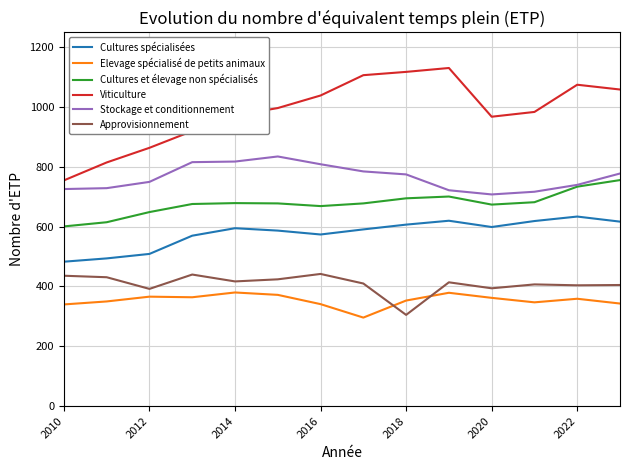

List the series in order of their peak value, highest first.

Viticulture, Stockage et conditionnement, Cultures et élevage non spécialisés, Cultures spécialisées, Approvisionnement, Elevage spécialisé de petits animaux